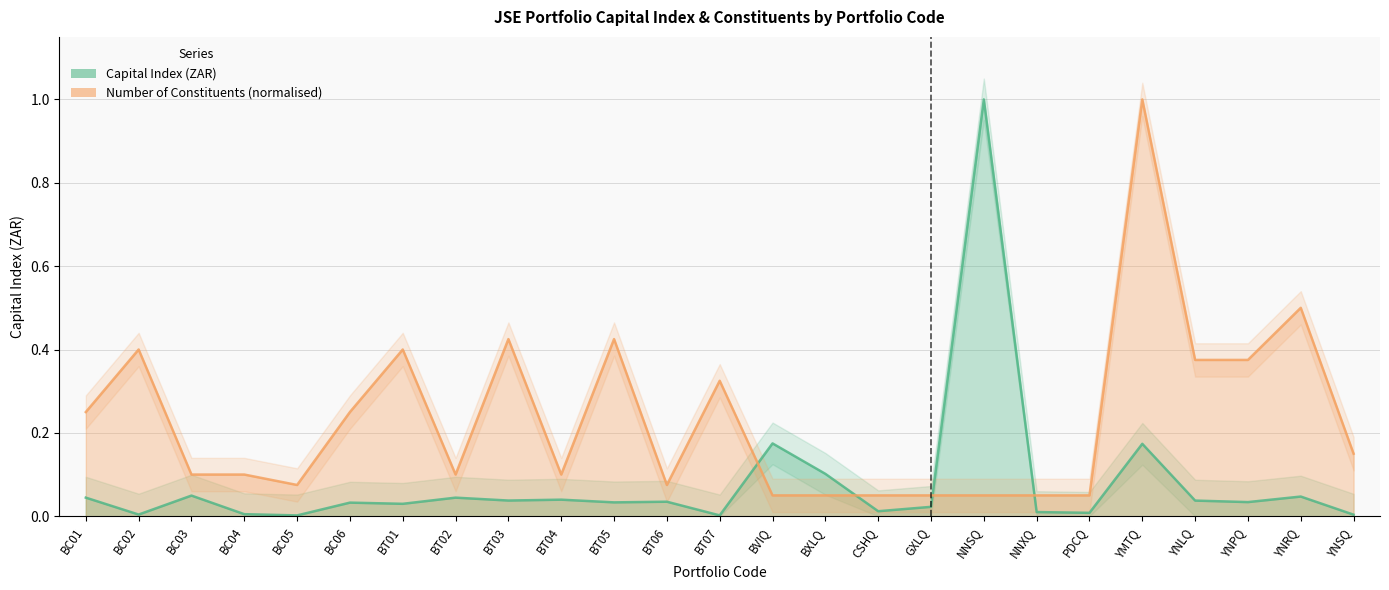

At which category is the sum across all series the highest?

YMTQ